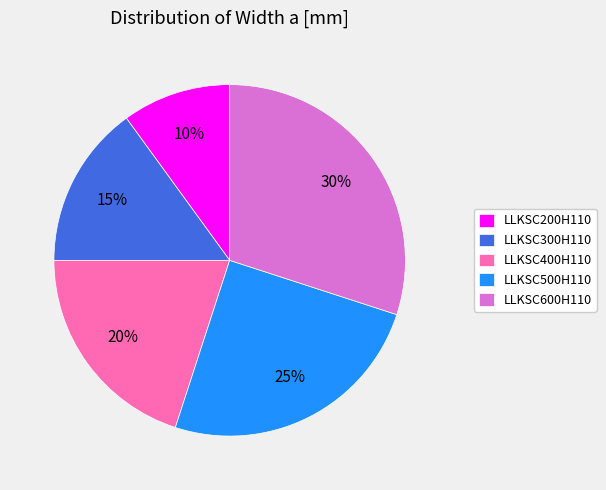

Does any single category account for the majority?

No